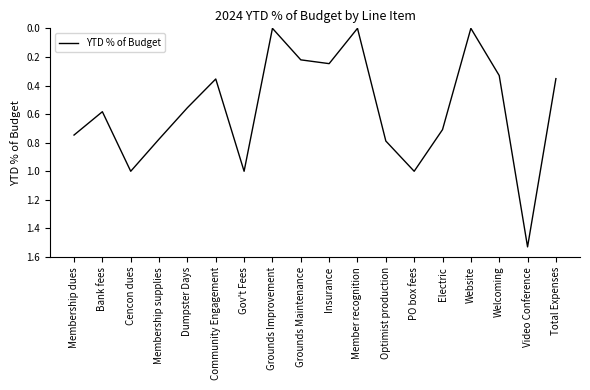

What is the change in value from PO box fees to Video Conference?

+0.5